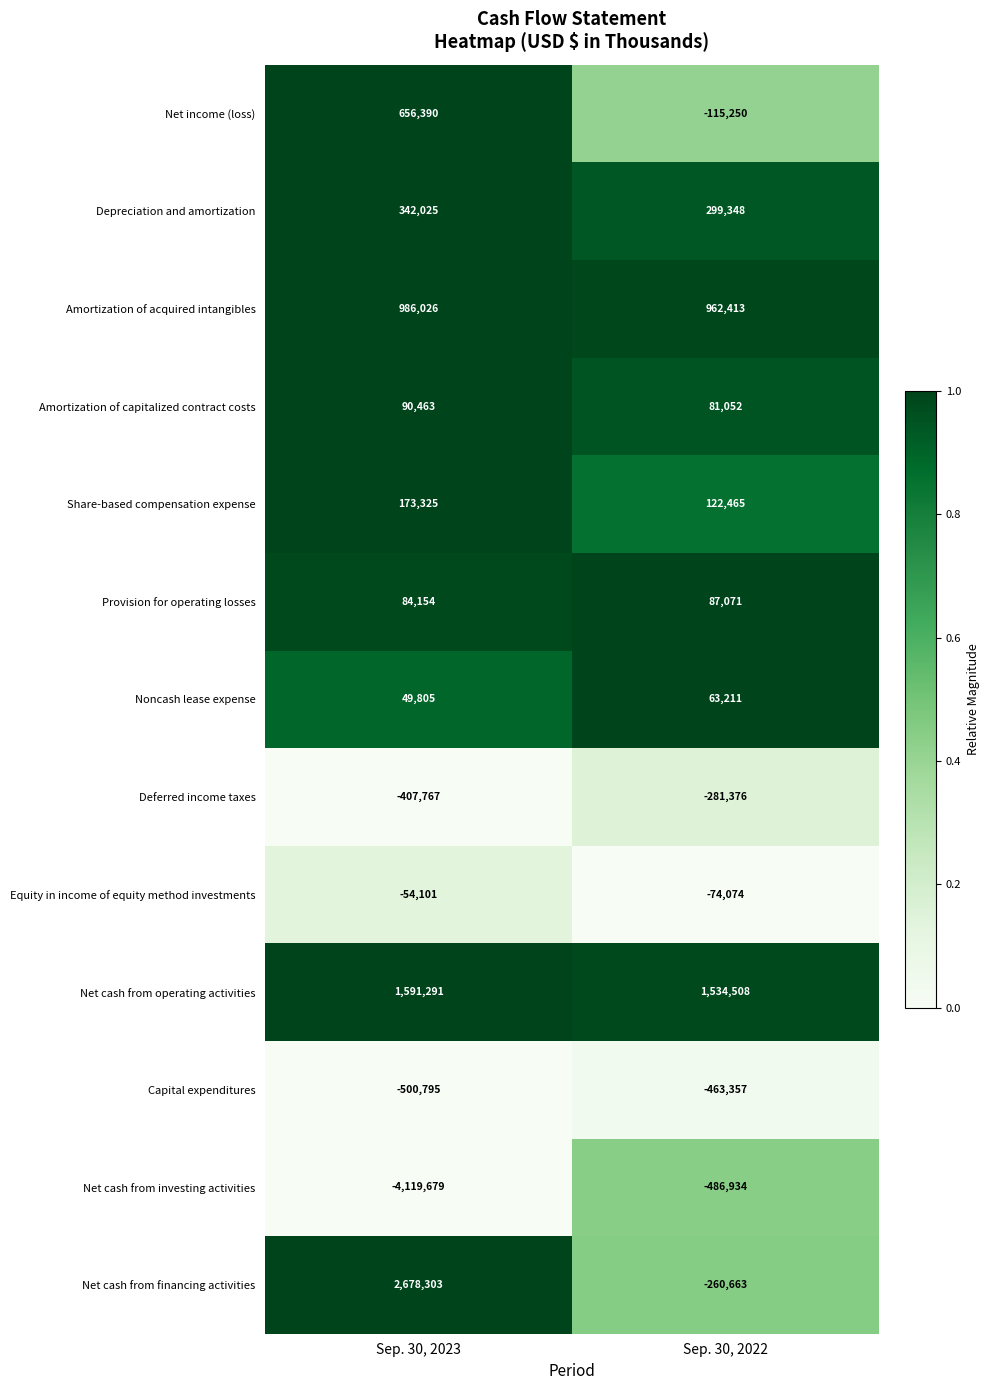

Which label corresponds to the smallest value in the chart?

Sep. 30, 2023